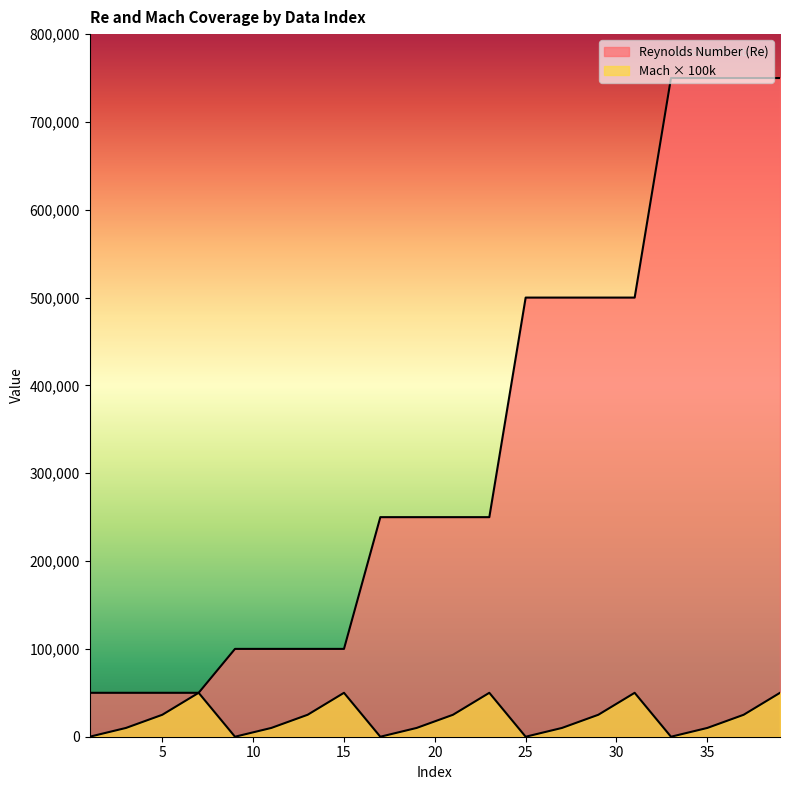

True or false: Reynolds Number (Re) and Mach Number (x100k) intersect in this chart.

False